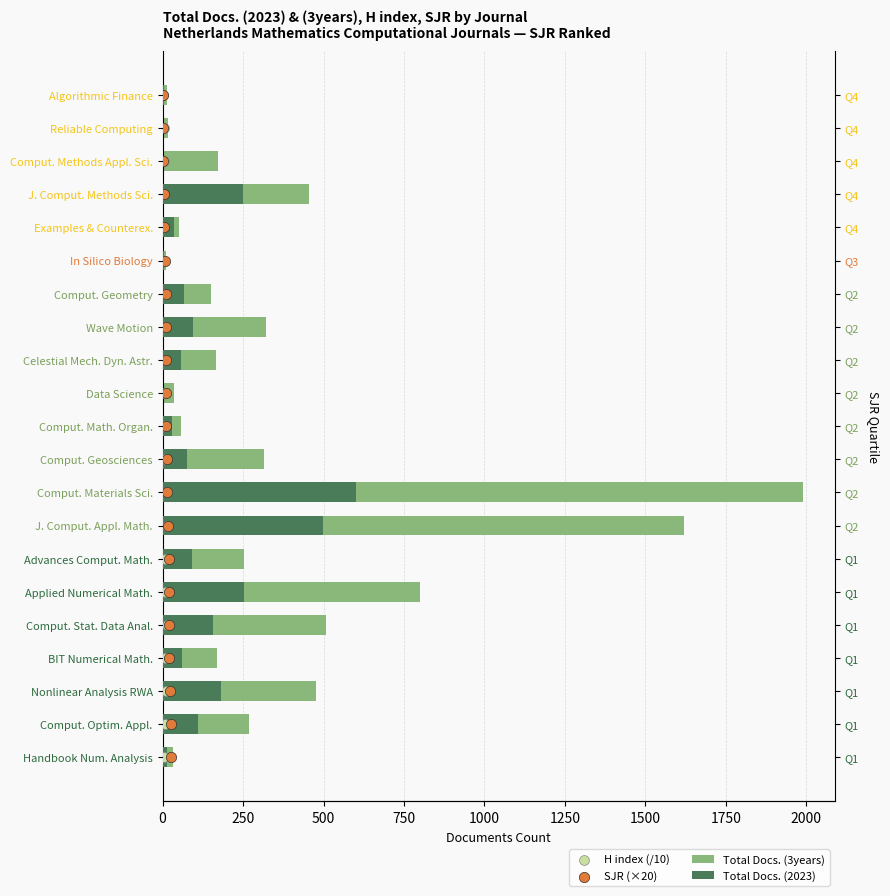

What are all the series names shown in the legend?

Total Docs. (3years), Total Docs. (2023), H index (/10), SJR (×20)